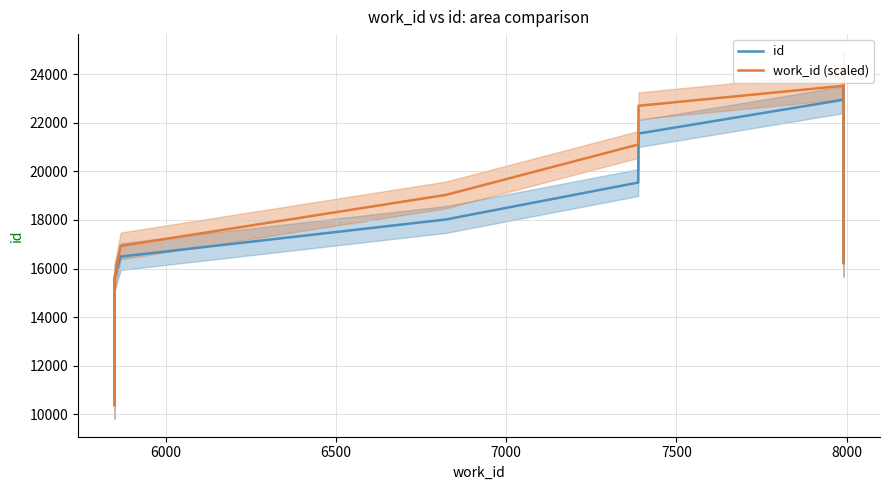

What is the sum of all work_id (scaled) values?

194205.6